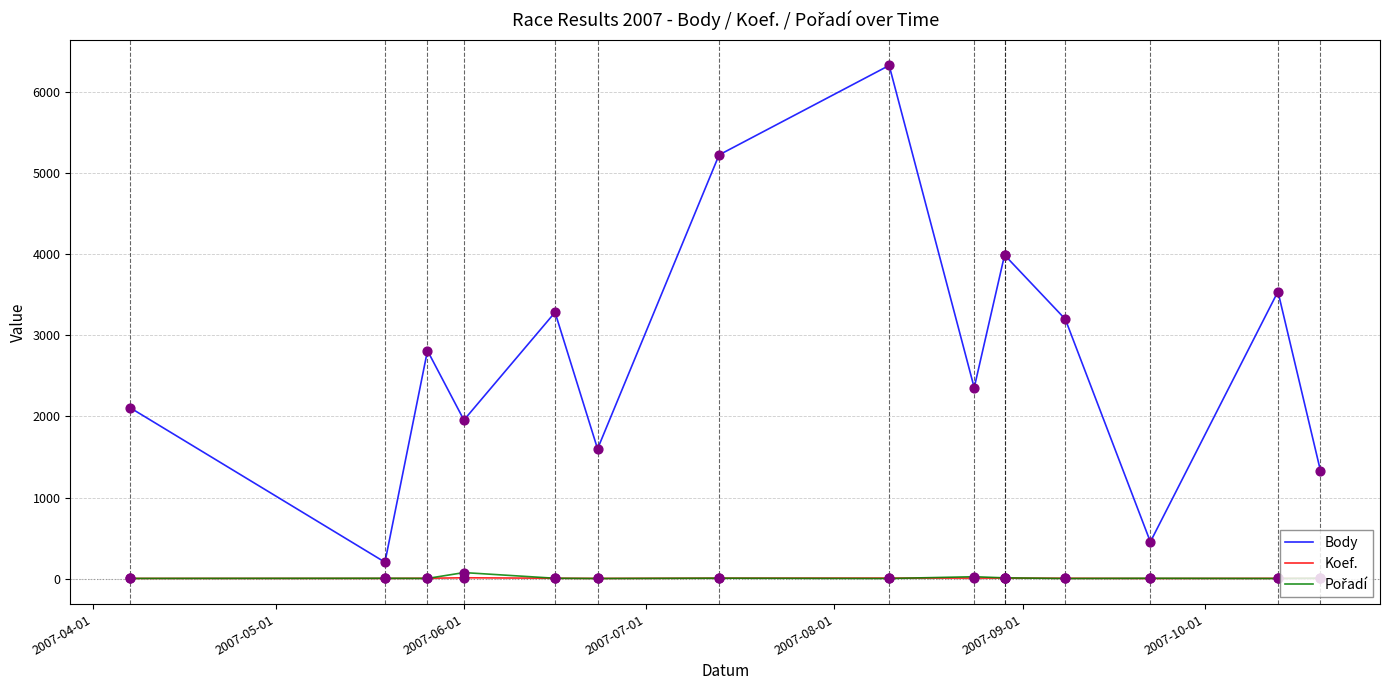

Which series contains the highest Y value?

Body